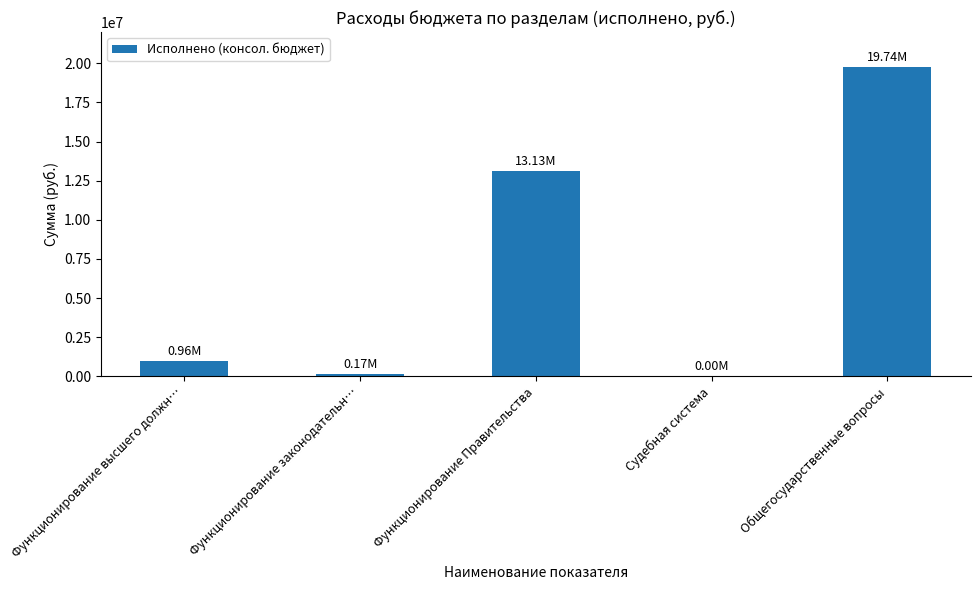

What is the greatest value displayed?

19740449.4